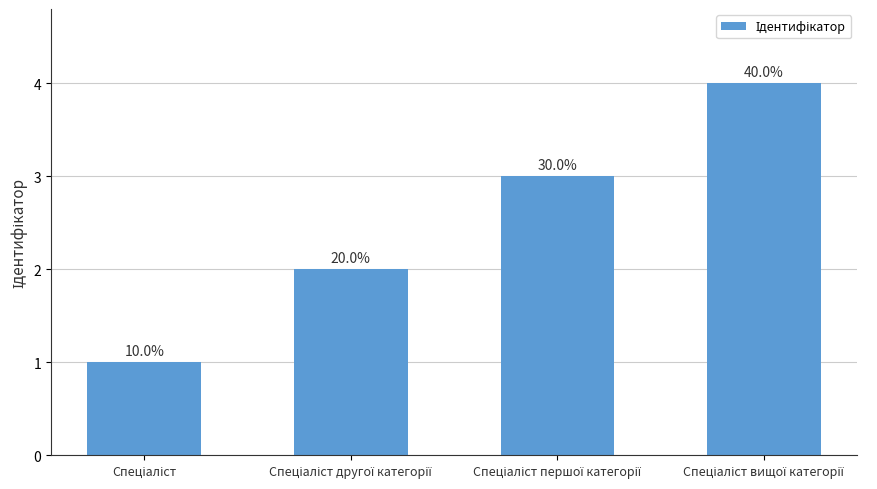

True or false: the data shows 1 at Спеціаліст.

False